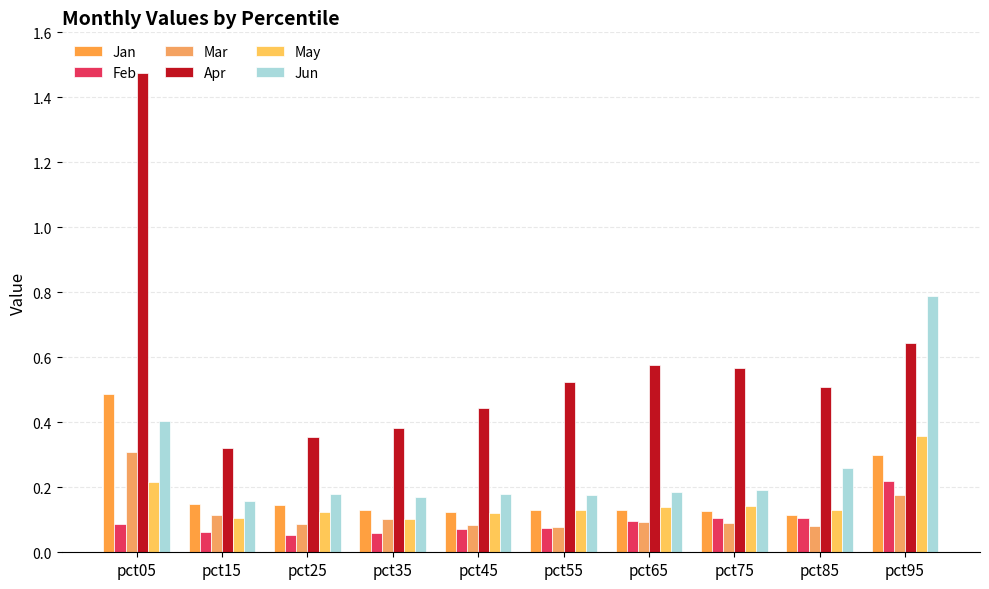

Does the chart contain any negative values?

No